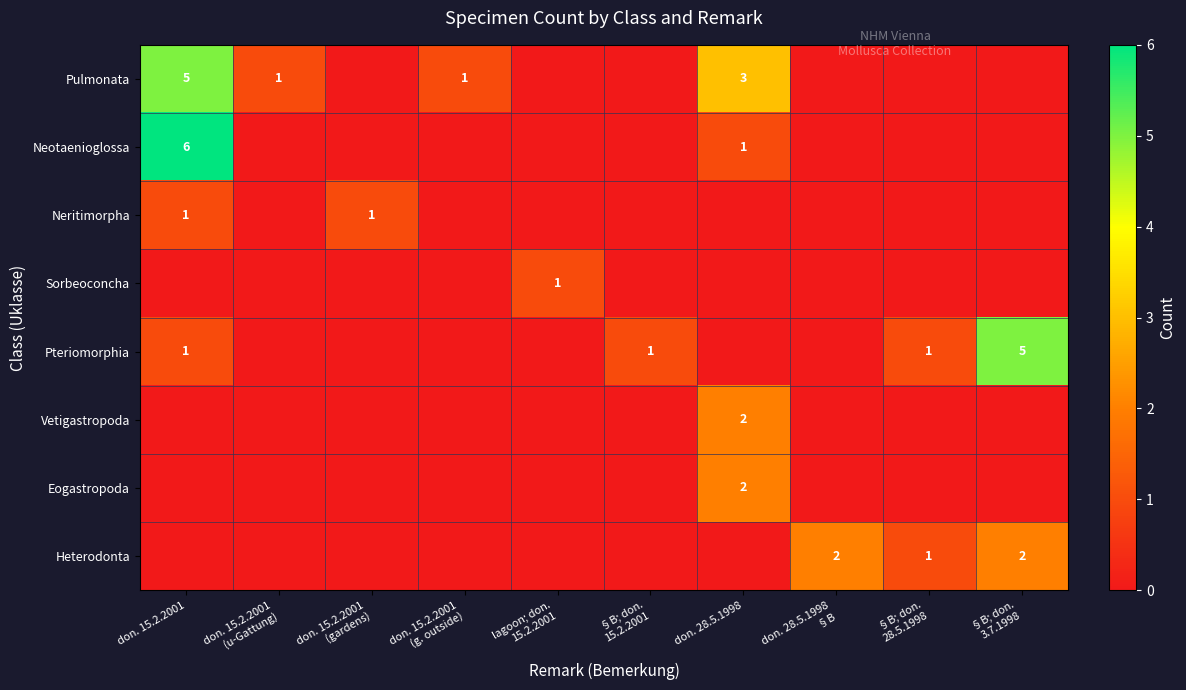

At which category is the sum across all series the highest?

don. 15.2.2001